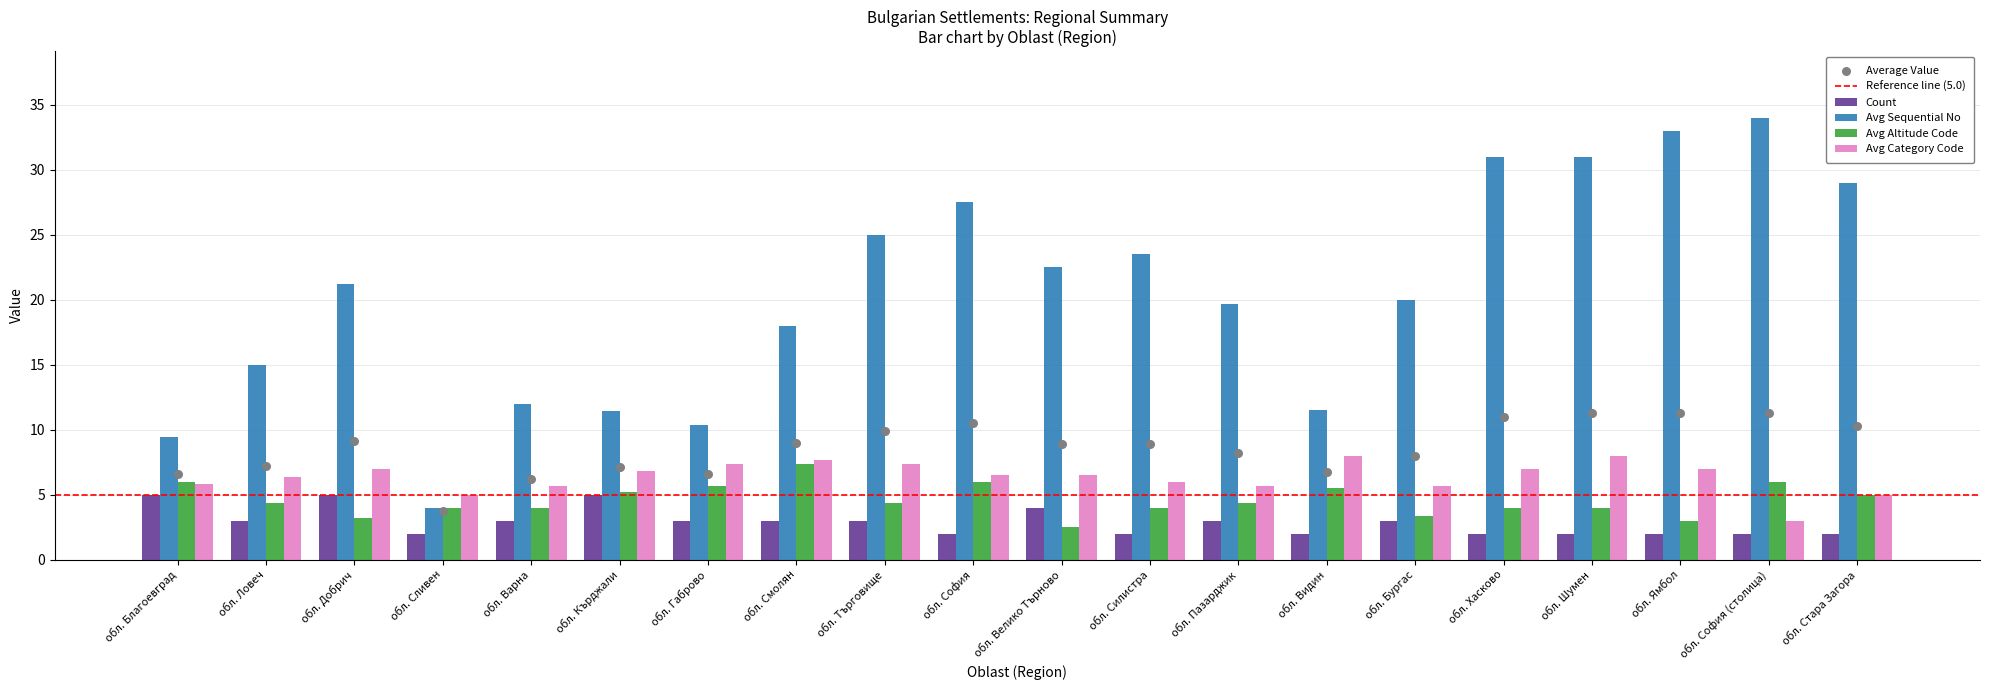

Which series has the largest total across all categories?

Avg Sequential No